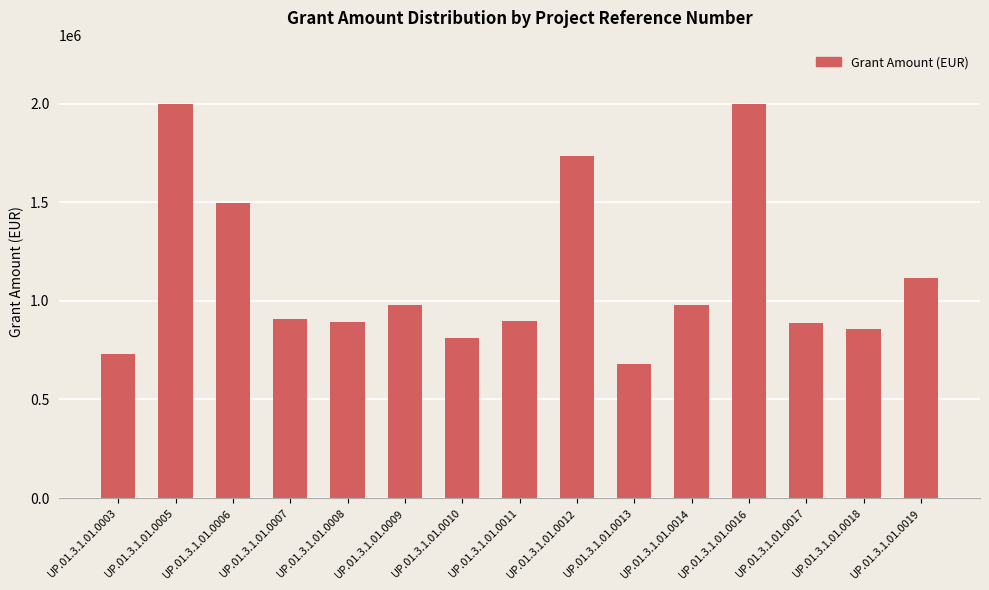

At which label is the value closest to 1338264?

UP.01.3.1.01.0006